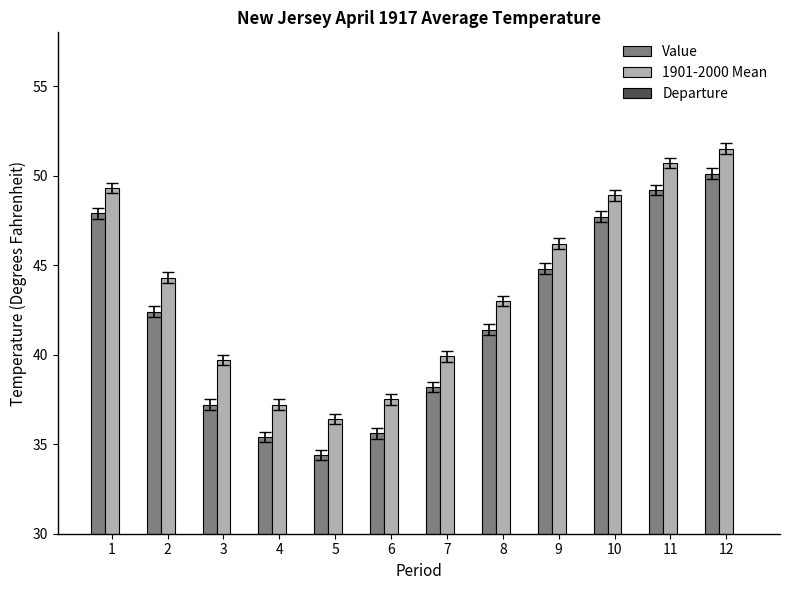

What is the difference between the maximum and minimum values in the 1901-2000 Mean series?

15.1